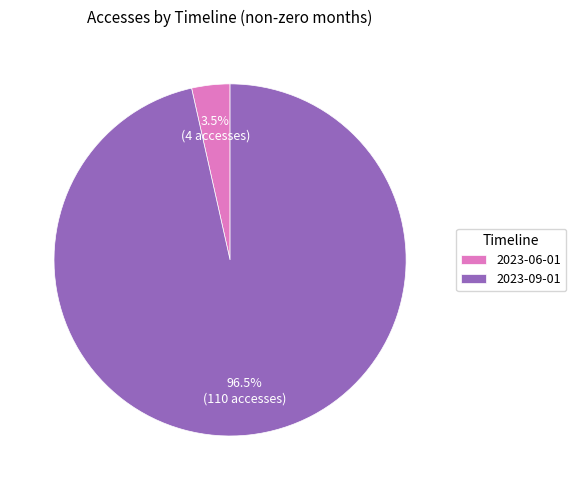

Count the number of slices in the pie.

2